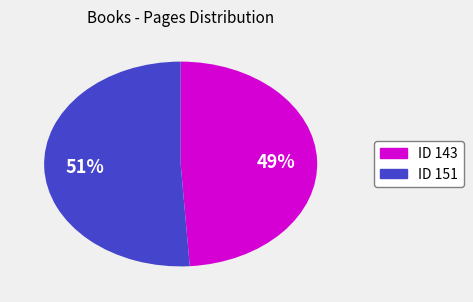

To the nearest percent, what is the average slice percentage?

50%